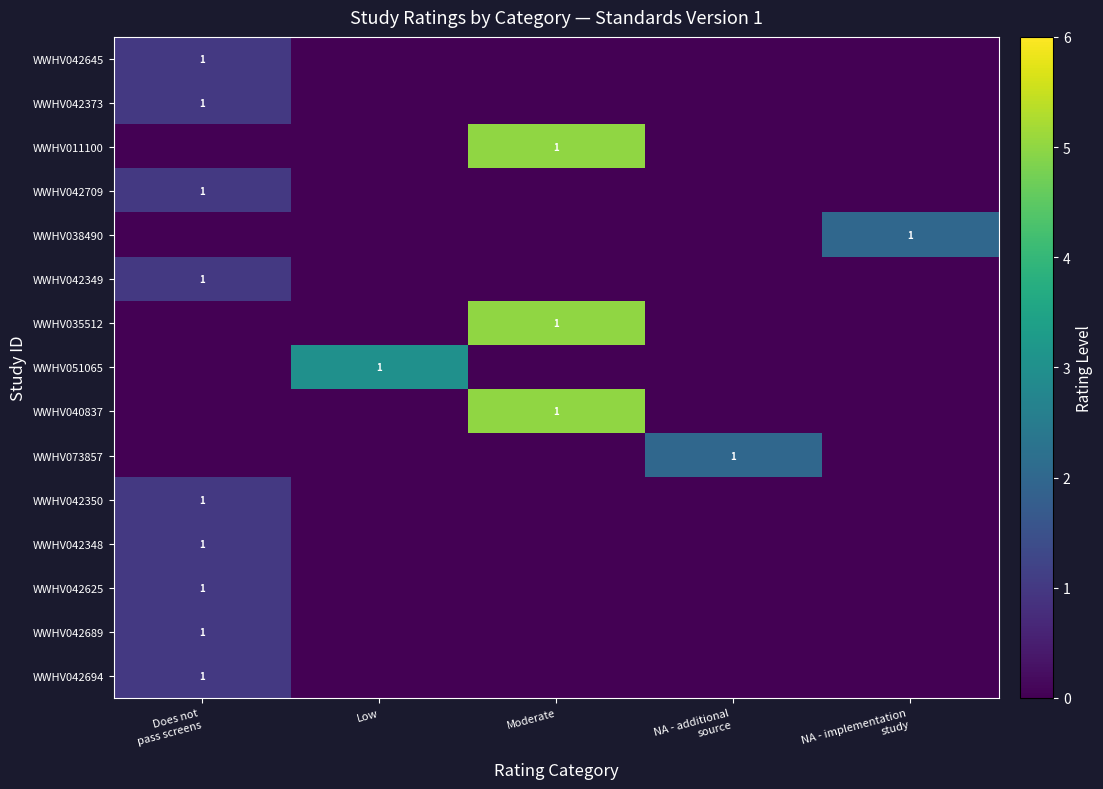

The WWHV040837 series shows 2 at Moderate. True or false?

False